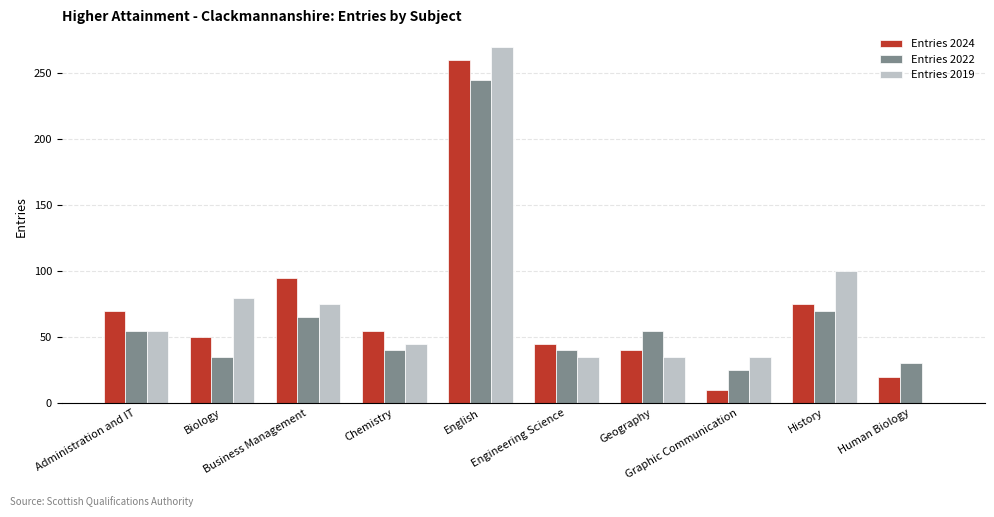

At which label does Entries 2019 reach its peak?

English